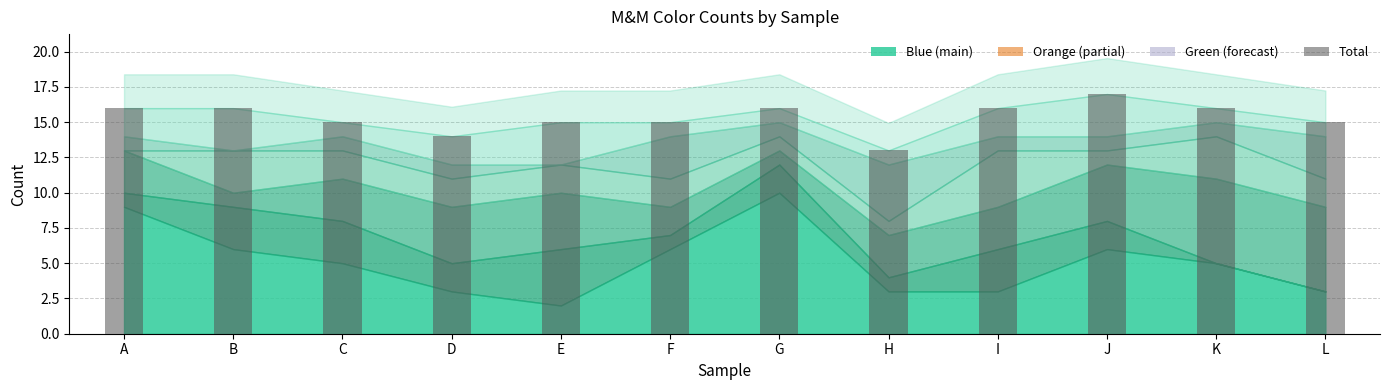

Reading left to right, transcribe all the data shown in this chart.

A=16	B=16	C=15	D=14	E=15	F=15	G=16	H=13	I=16	J=17	K=16	L=15